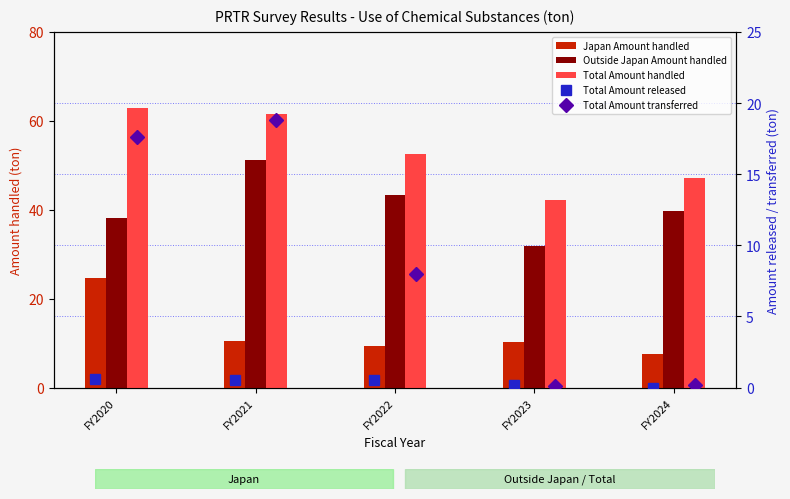

Where is Outside Japan Amount handled nearest to the value 41?

FY2024